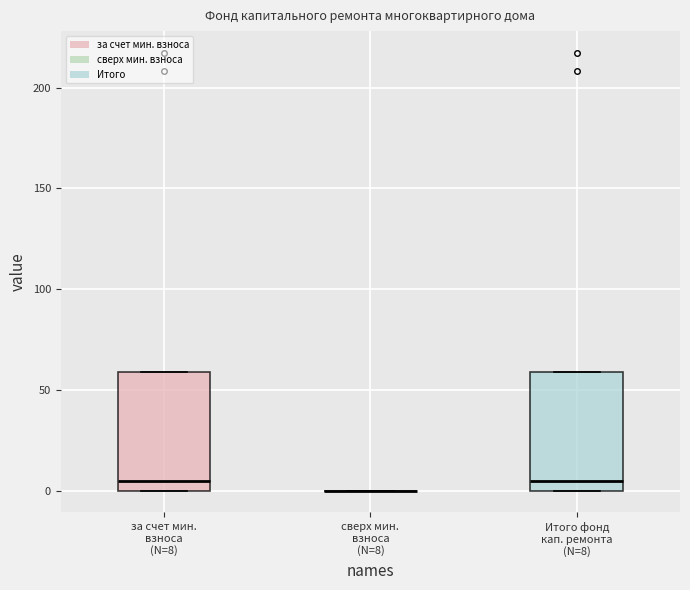

Reading left to right, transcribe this box plot: for each box, give where its median line is, the range the box spans, and where its two whiskers end, as read against the y-axis. The values are not printed on the chart, so give them approximately, as read against the axis.

за счет мин. взноса (N=8): median 5, box 0 to 60, whiskers 0 to 60
сверх мин. взноса (N=8): box collapsed to a line at 0, whiskers 0 to 0
Итого фонд кап. ремонта (N=8): median 5, box 0 to 60, whiskers 0 to 60